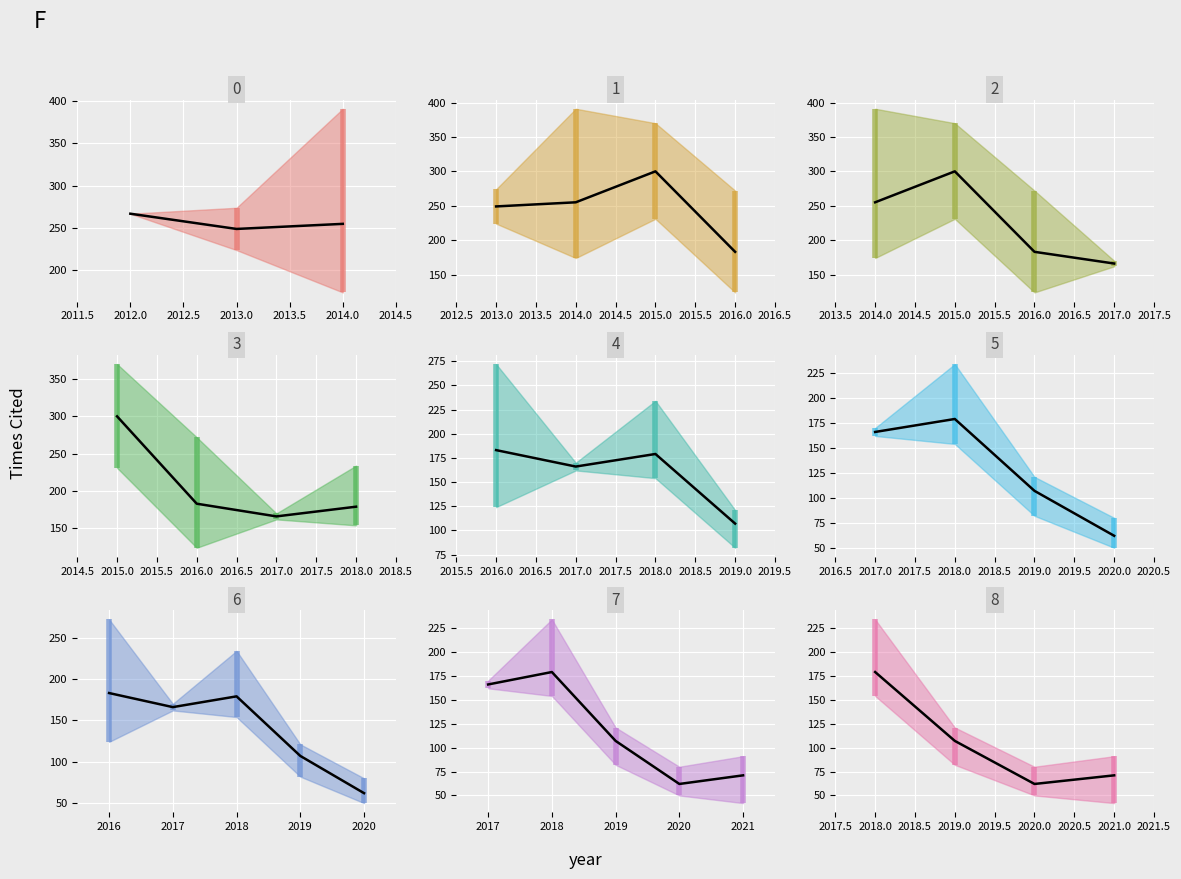

What is the average value?

105